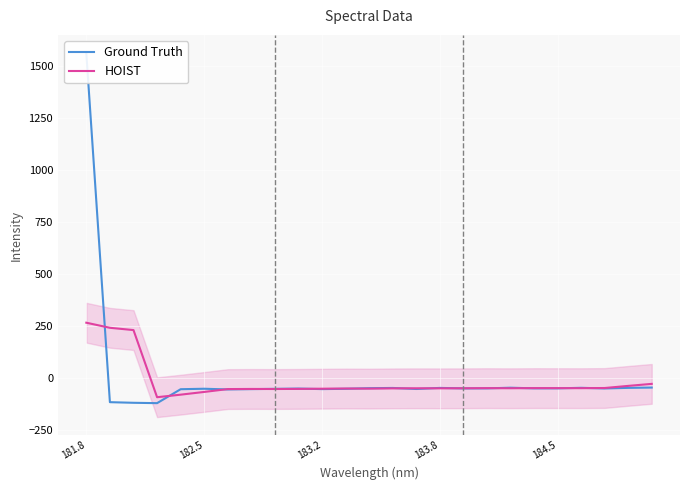

How many series are shown in this chart?

2